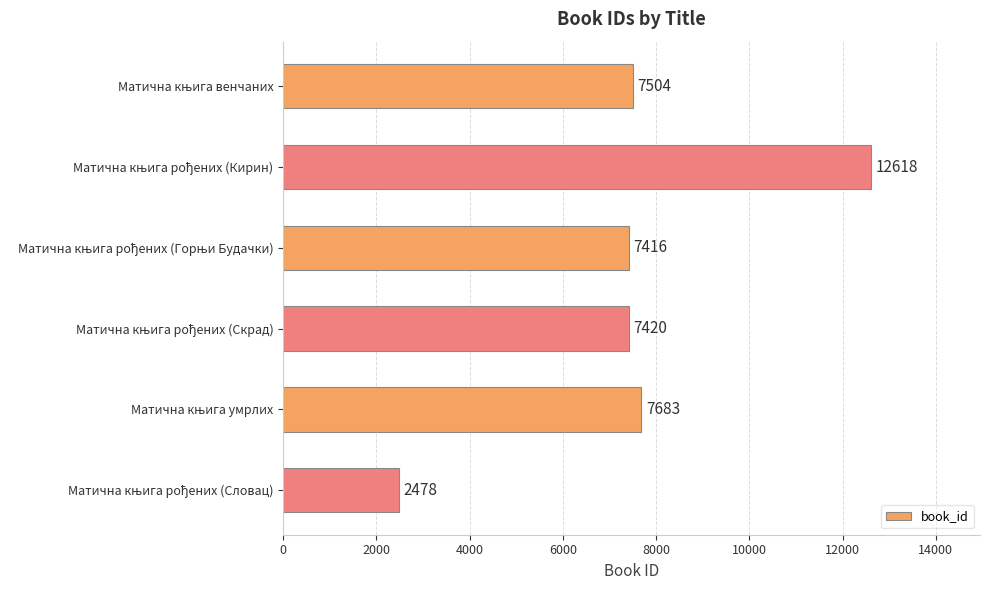

What is the maximum value shown in the chart?

12618